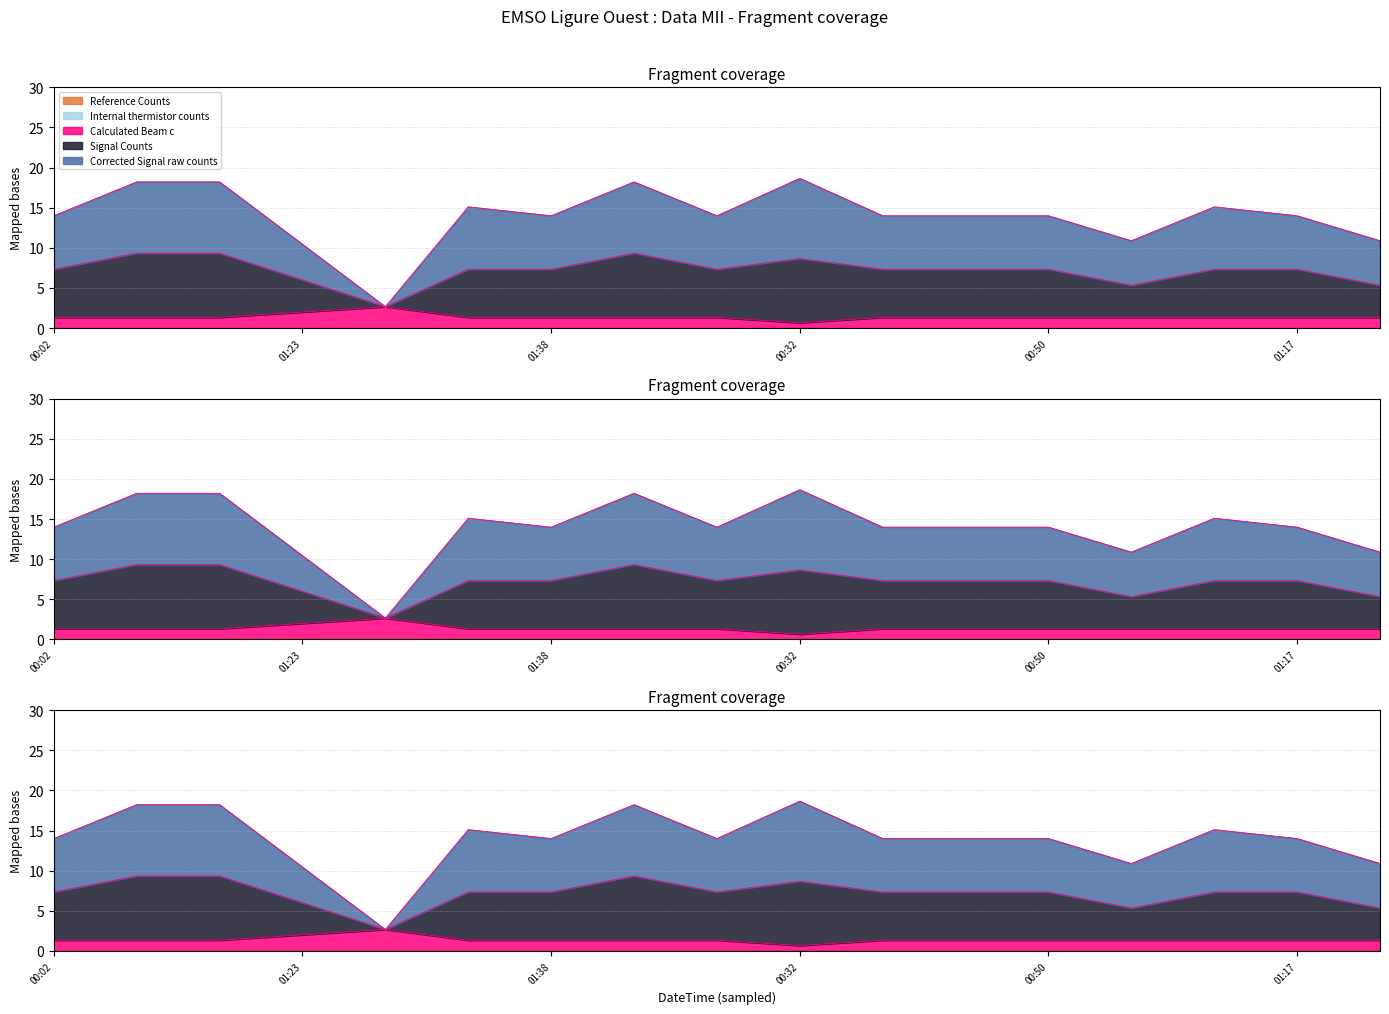

How many data points in Calculated_Beam_c are less than 1?

1